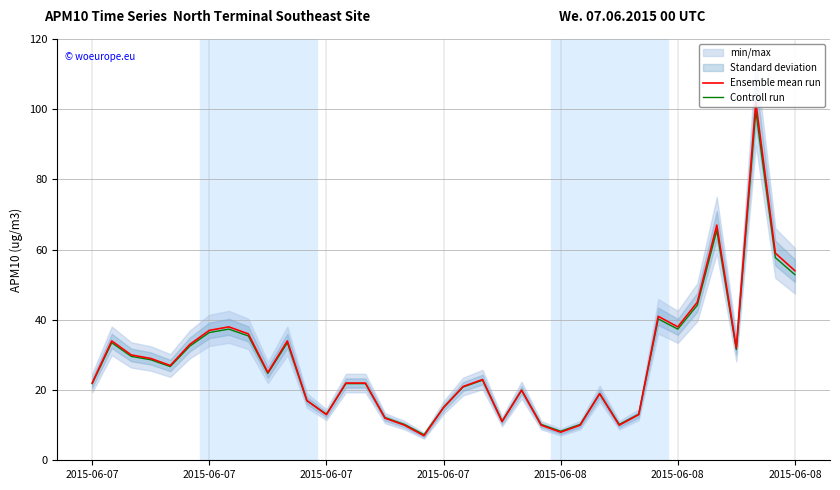

What is the value of the Controll run point at the 8th from the left?

37.4